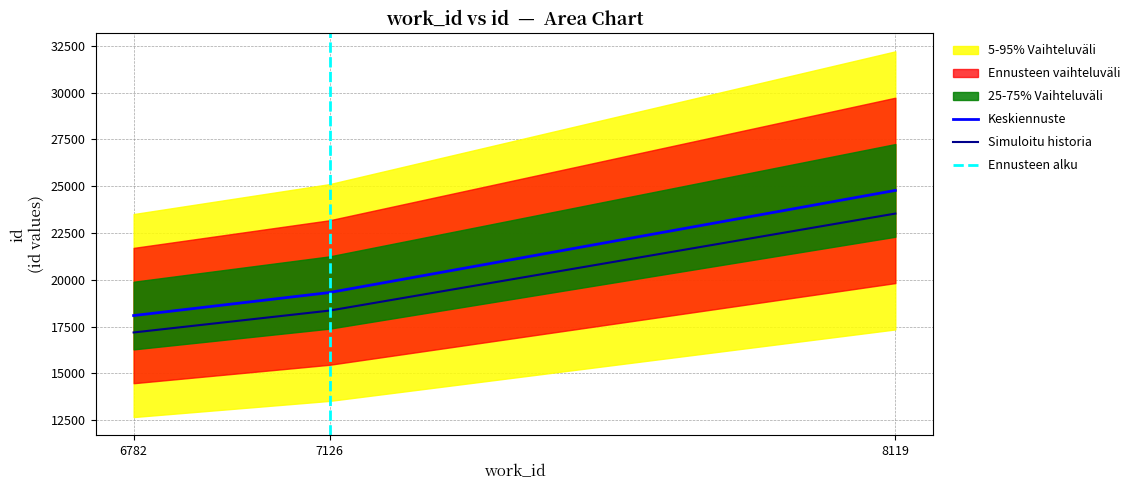

Rank the categories by value from highest to lowest.

8119, 7126, 6782